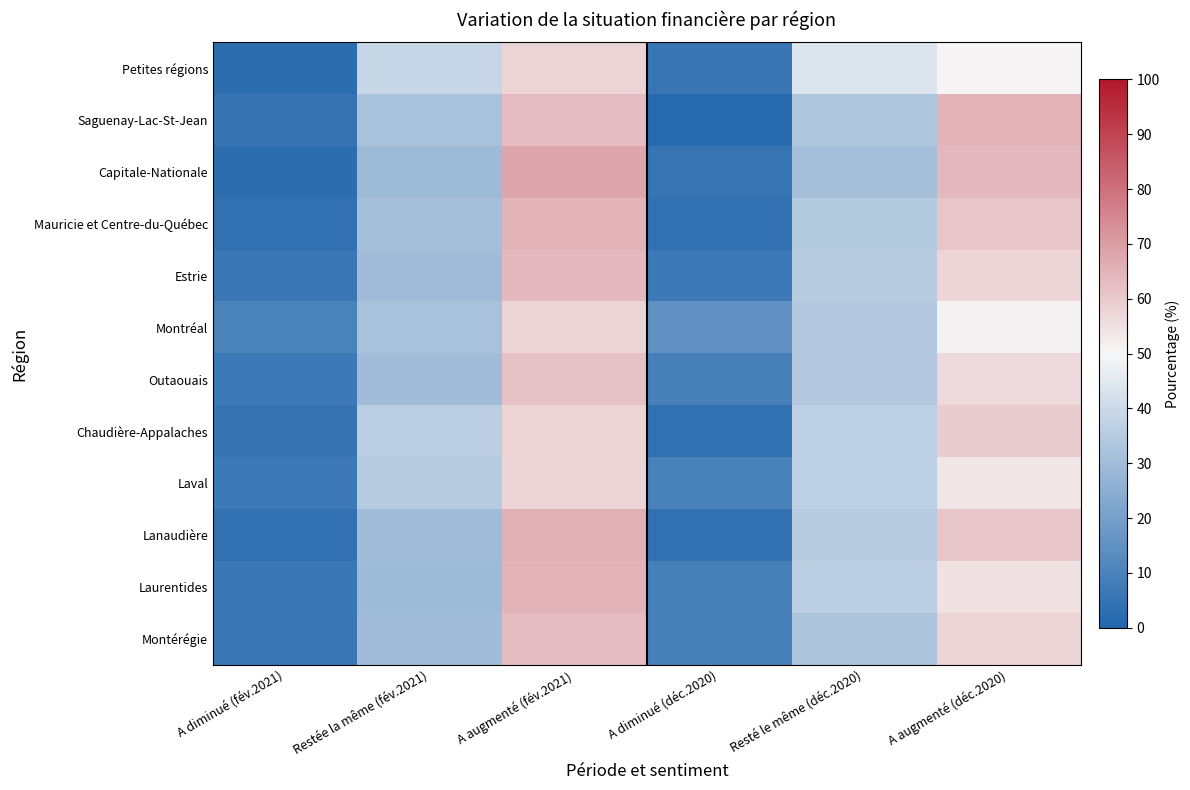

Between A augmenté (déc.2020) and A diminué (déc.2020), which is larger?

A augmenté (déc.2020)